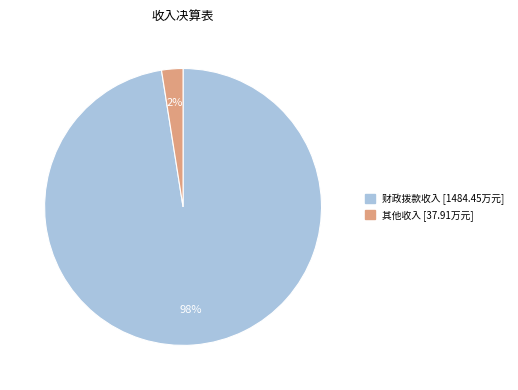

To the nearest percent, what is the average slice percentage?

50%